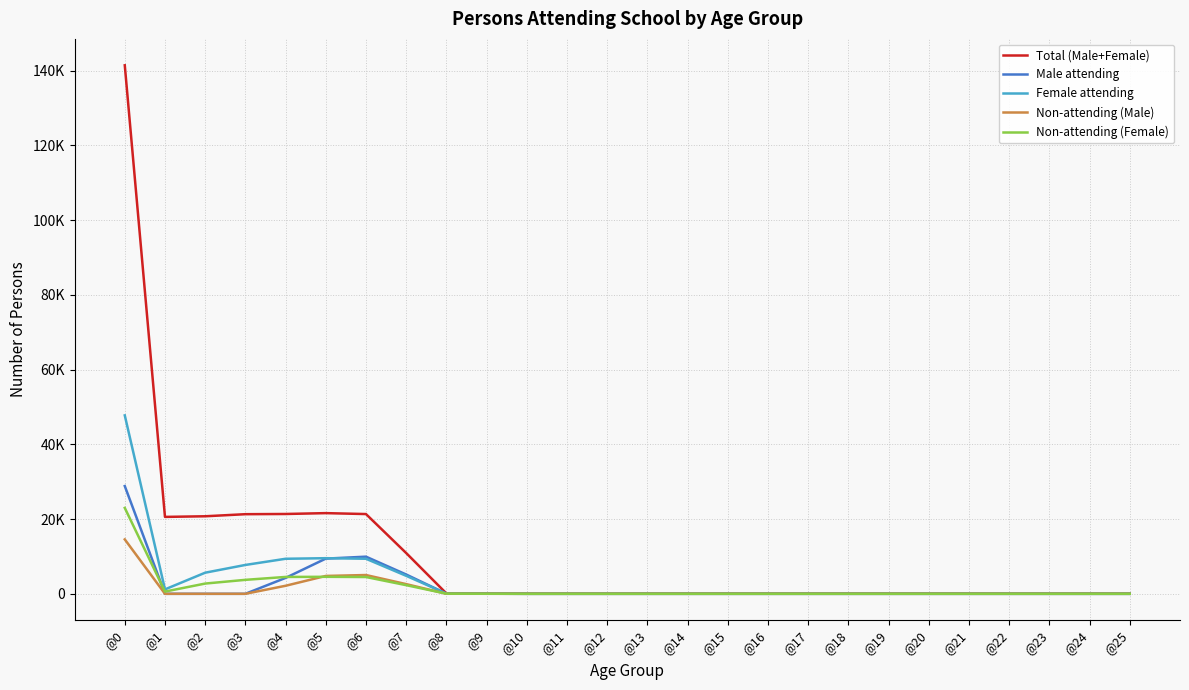

Rank the series by their maximum value, from lowest to highest.

Non-attending (Male), Non-attending (Female), Male attending, Female attending, Total (Male+Female)